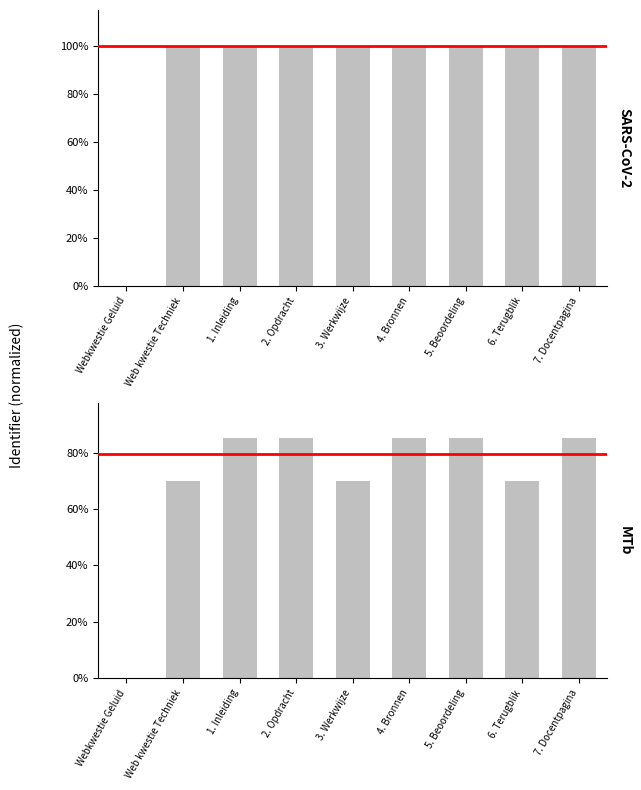

Is it true that SARS-CoV-2 equals 1.5 at 6. Terugblik?

False